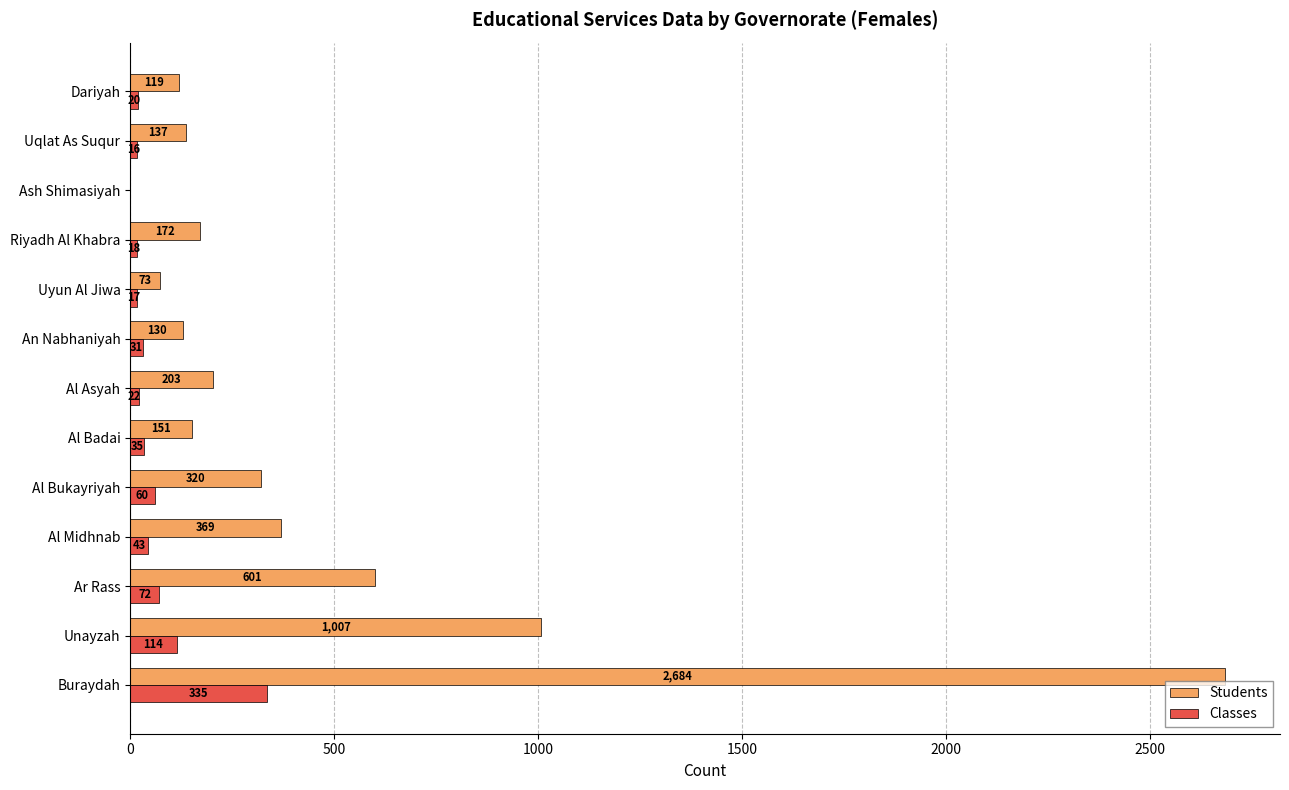

At which category is the sum across all series the highest?

Buraydah